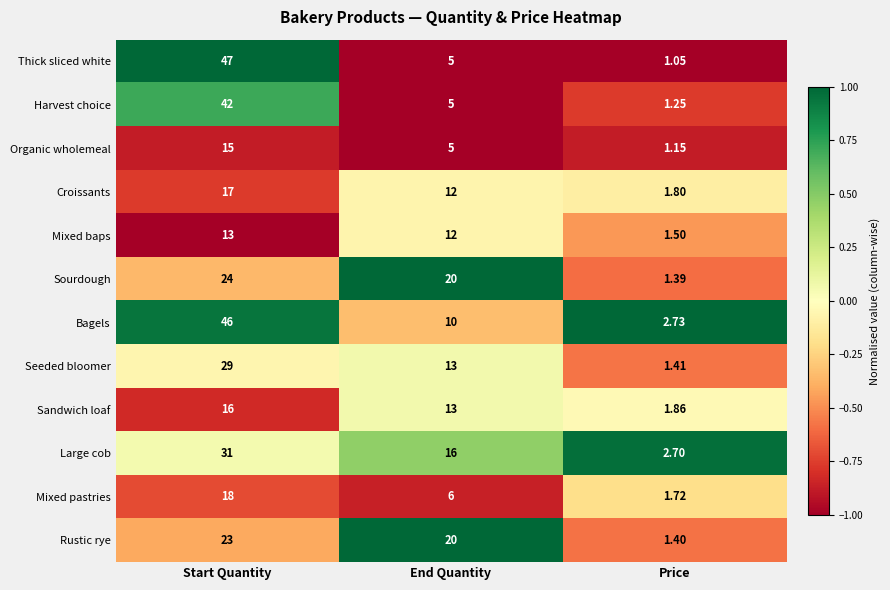

Is the value of Rustic rye at Start Quantity greater than the value of Mixed pastries at Start Quantity?

Yes